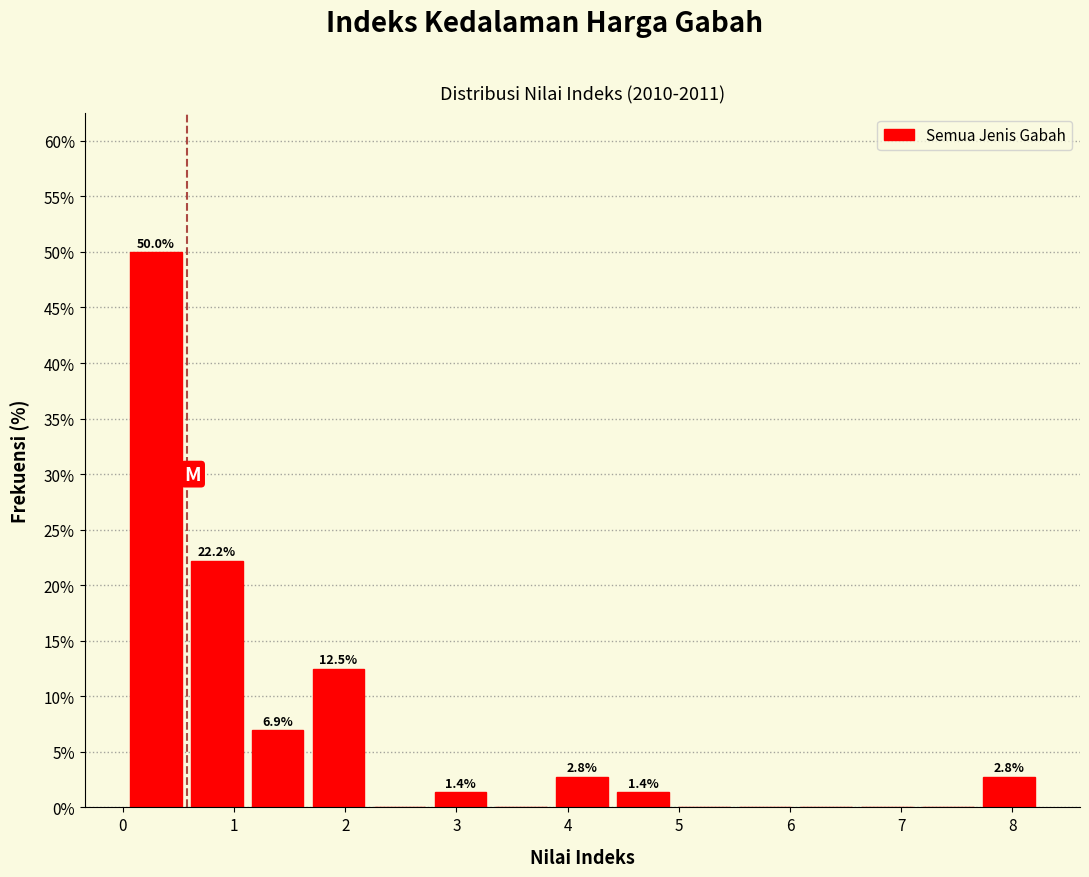

Which range on the x-axis has the tallest bar?

0.0 to 0.6